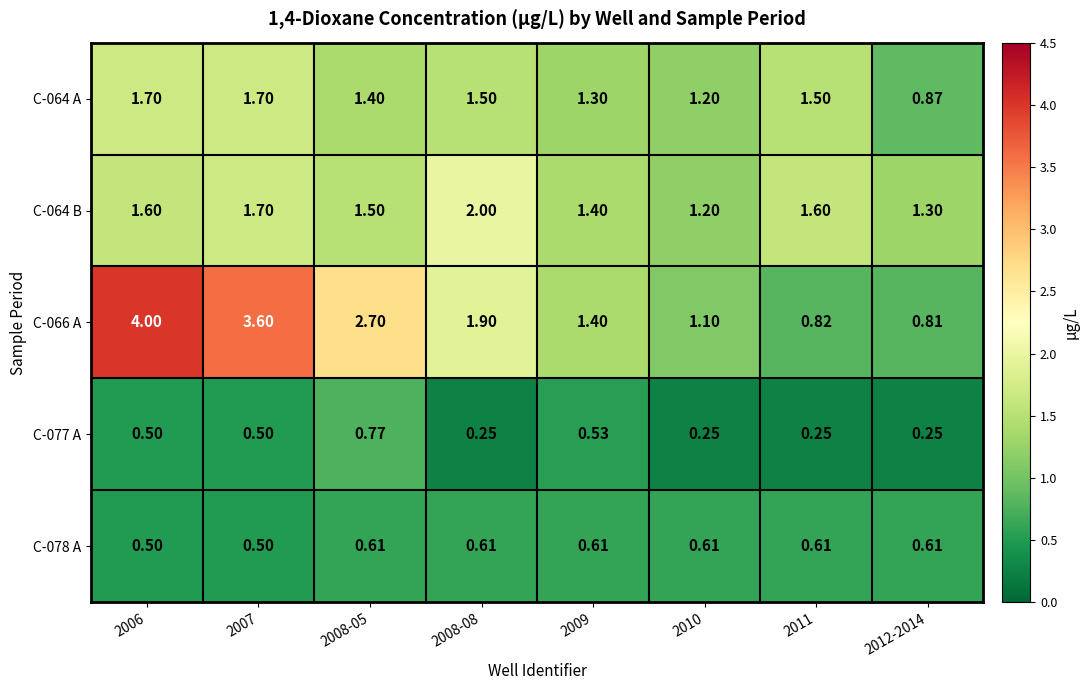

Which category has the highest value across all series?

2006